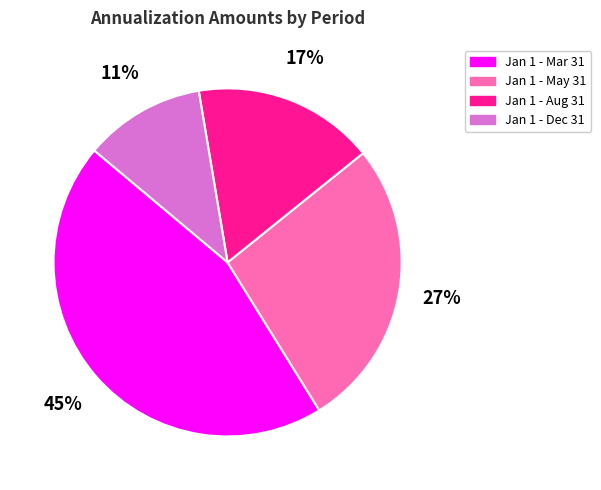

The Jan 1 - Dec 31 slice represents 11% of the pie. True or false?

True